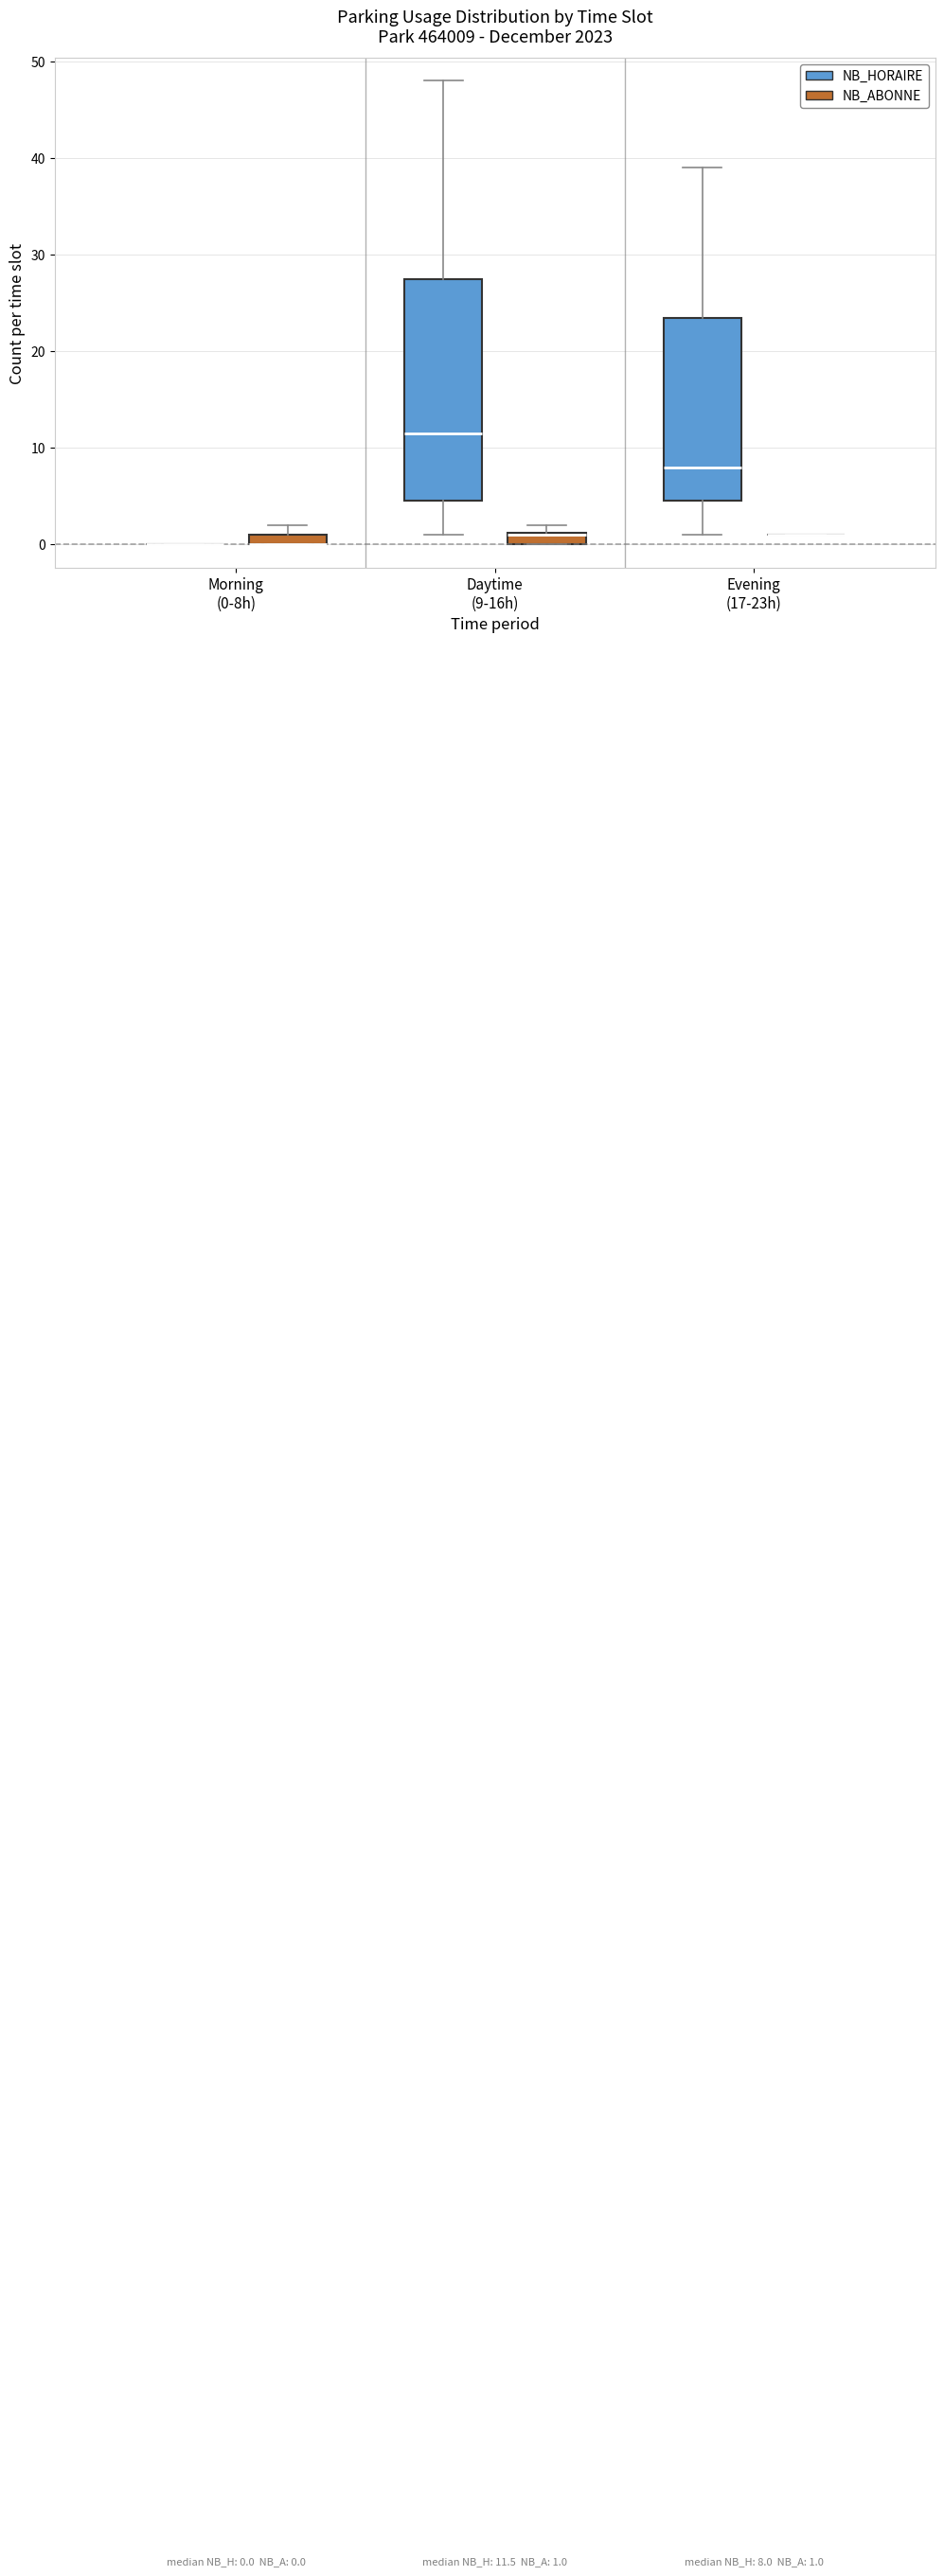

Comparing the boxes themselves (not the whiskers), which one is the tallest?

Daytime (9-16h) (NB_HORAIRE)